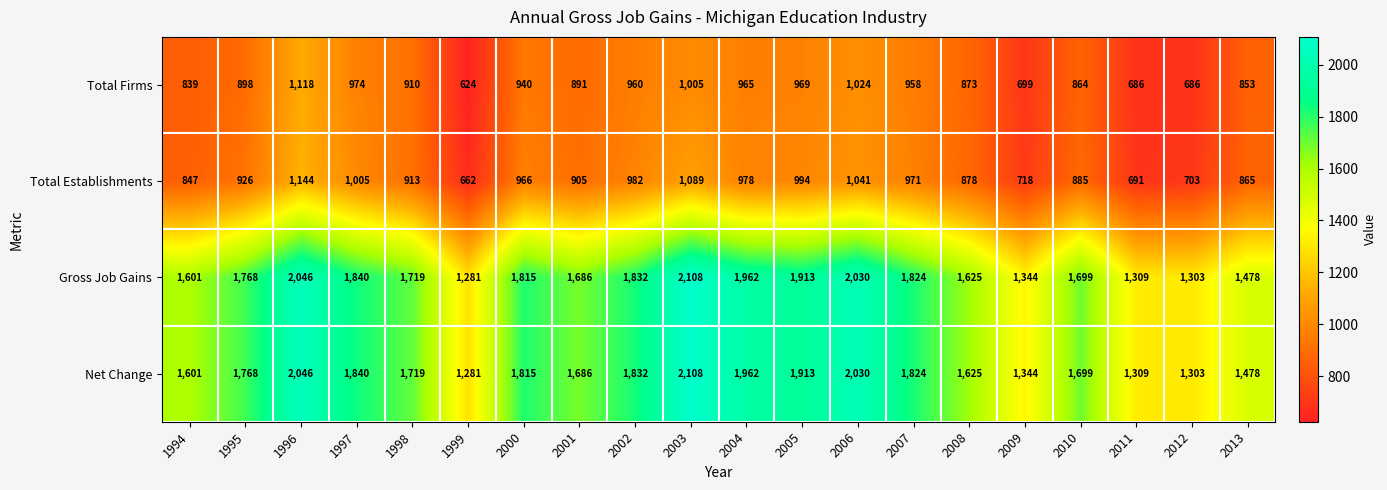

What is the spread (max minus min) of values at 2002?

872